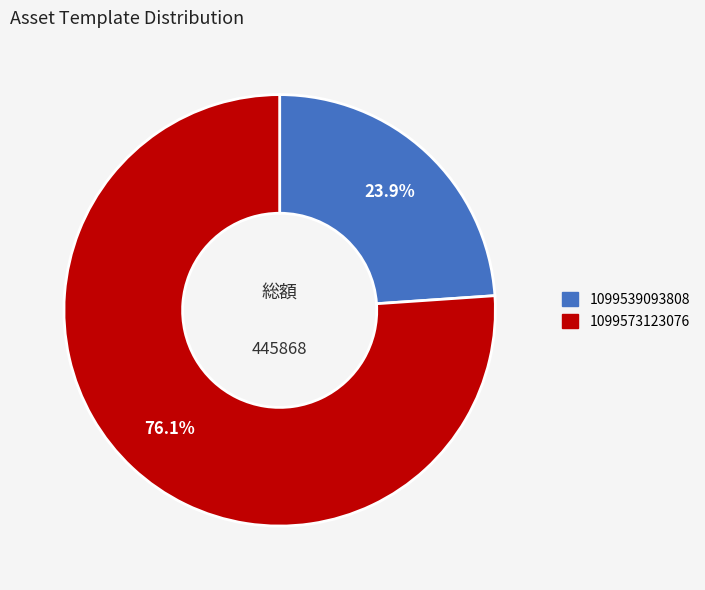

Is there a majority slice in this chart?

Yes